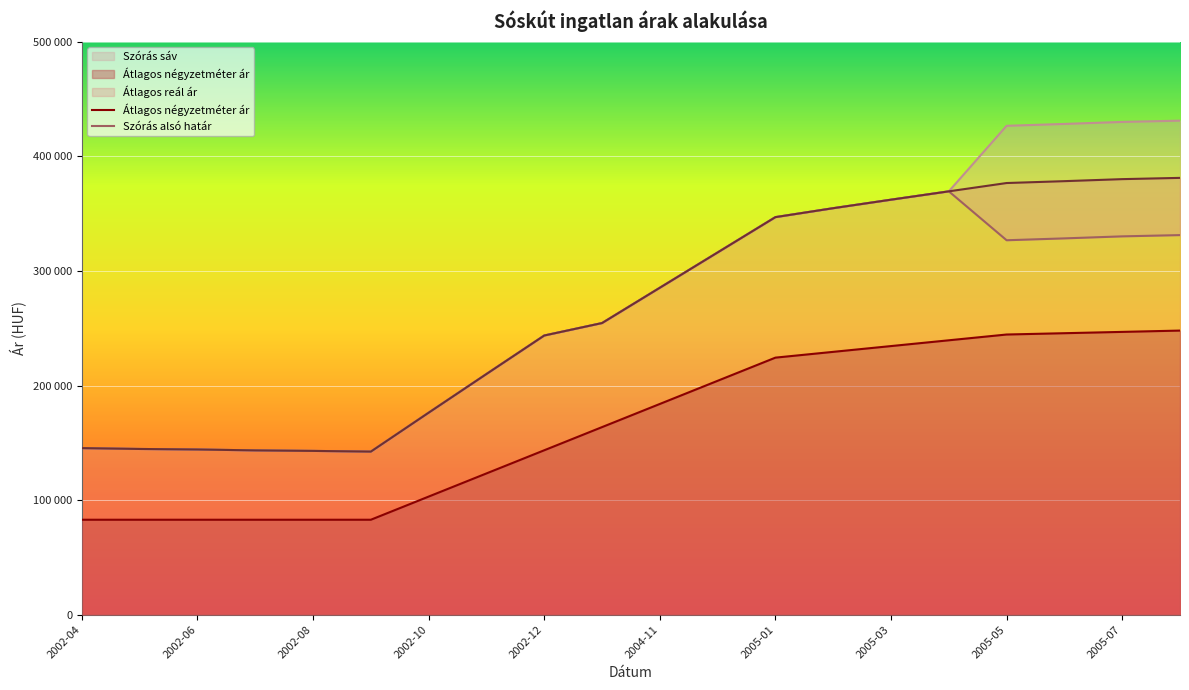

The Szórás felső határ series shows 316184 at 2004-12. True or false?

True